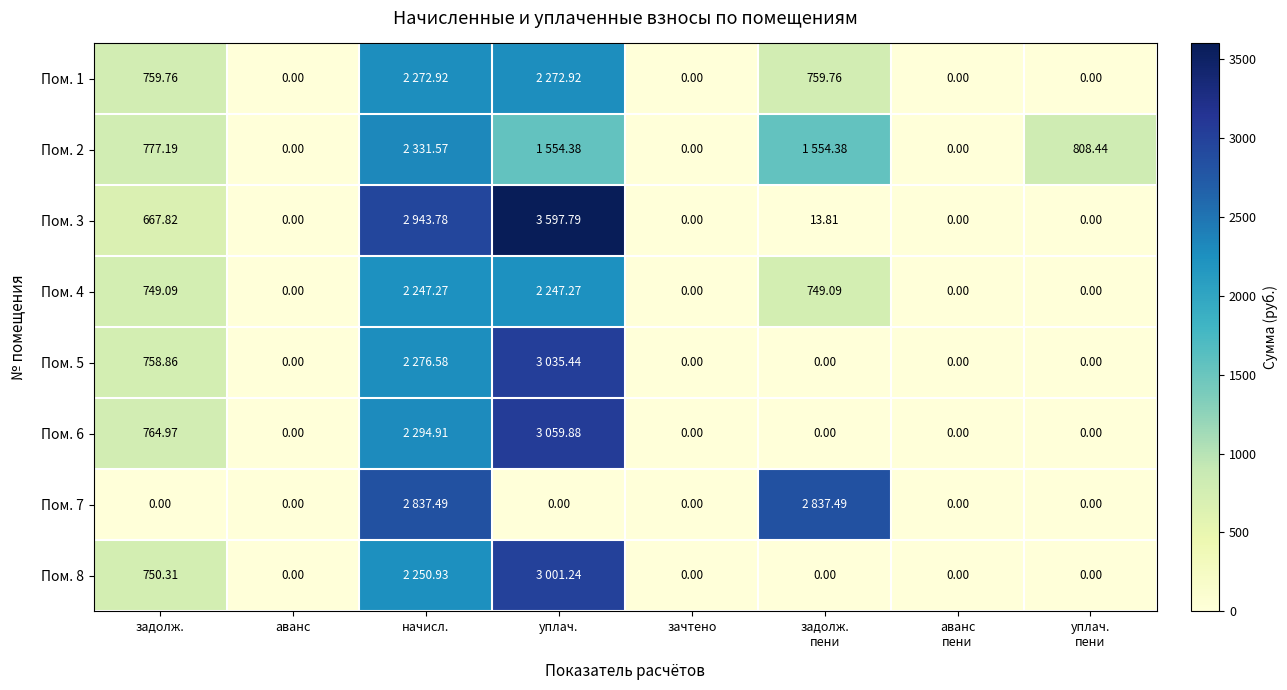

At which label is Пом. 3 closest to 1798?

задолж.